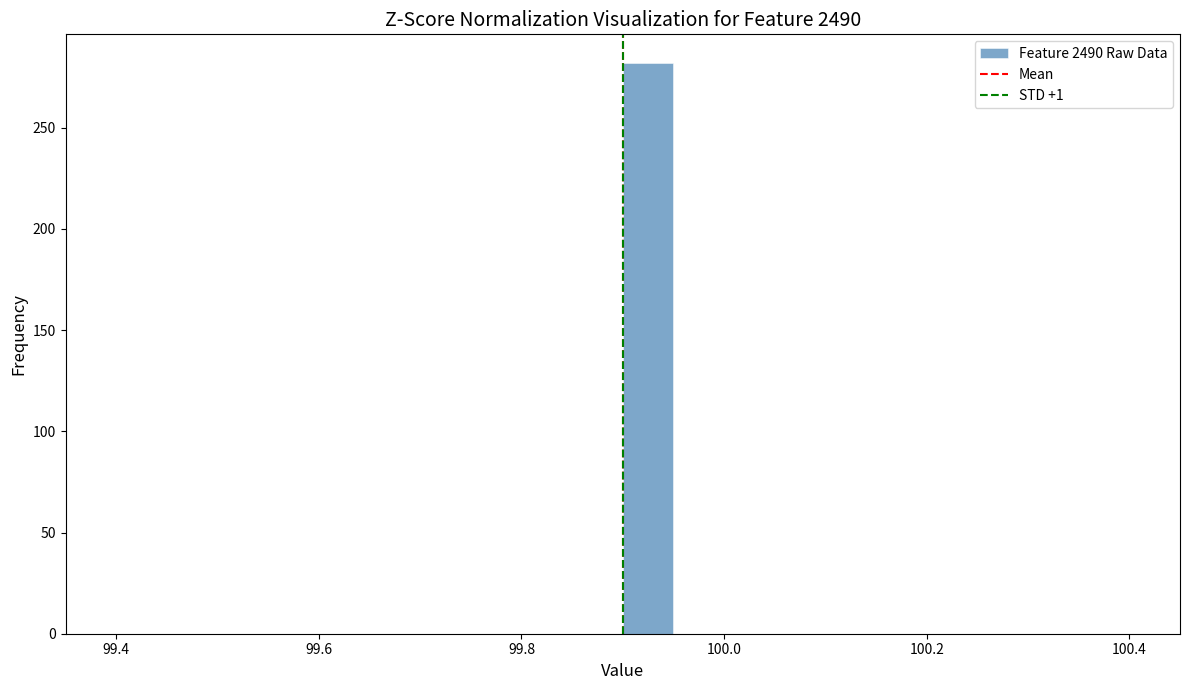

Around what value on the x-axis is the tallest bar? Give the approximate position of its centre, as read against the axis.

99.92